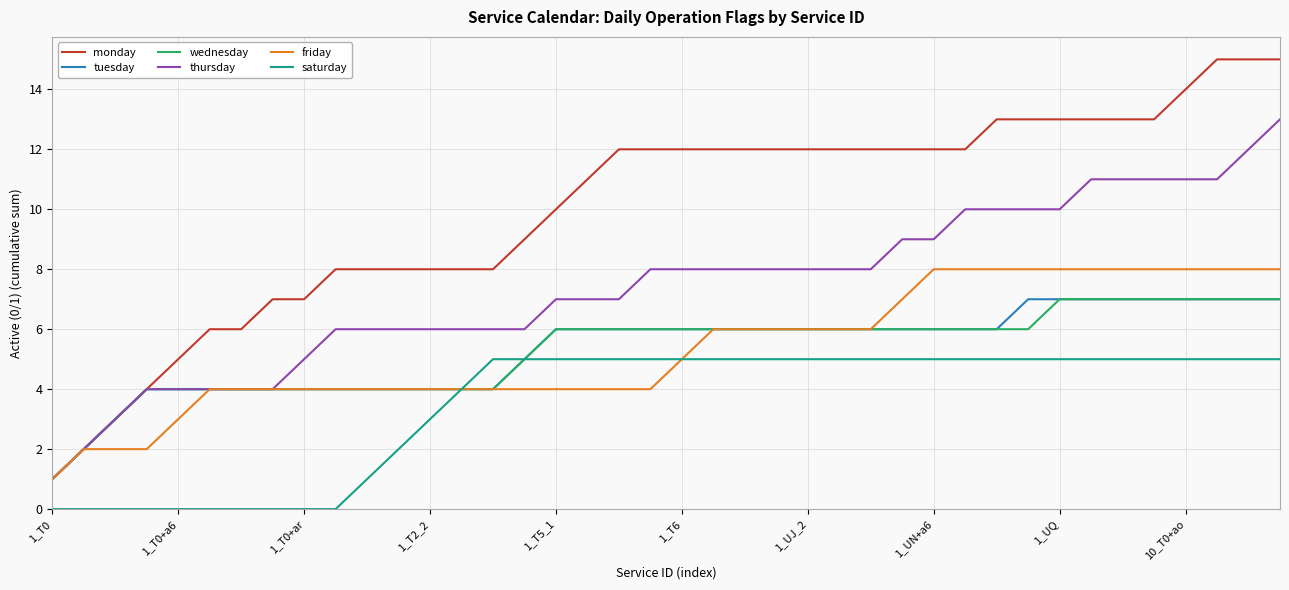

What is the maximum value for monday?

15